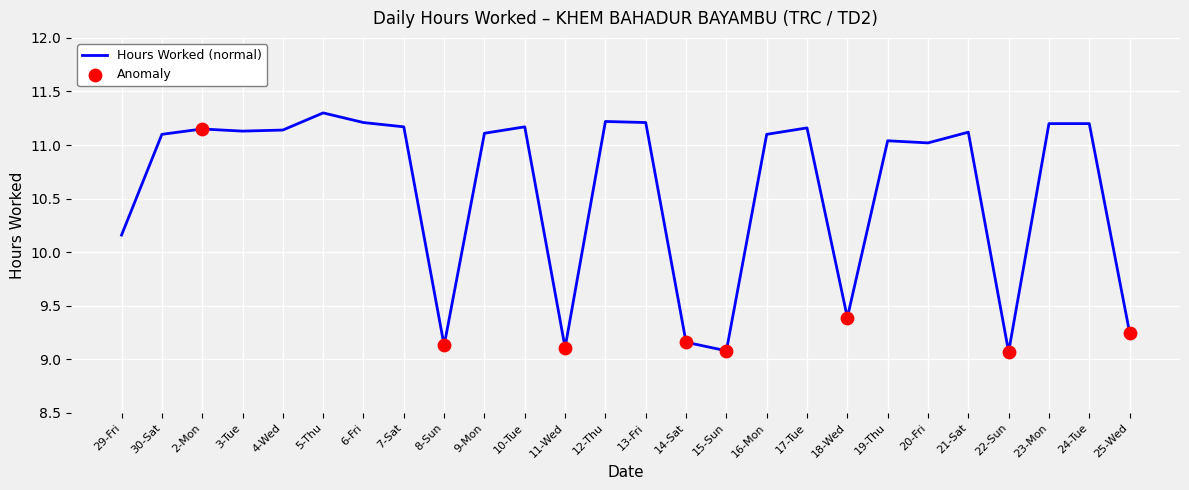

Between 21-Sat and 15-Sun, which is larger?

21-Sat